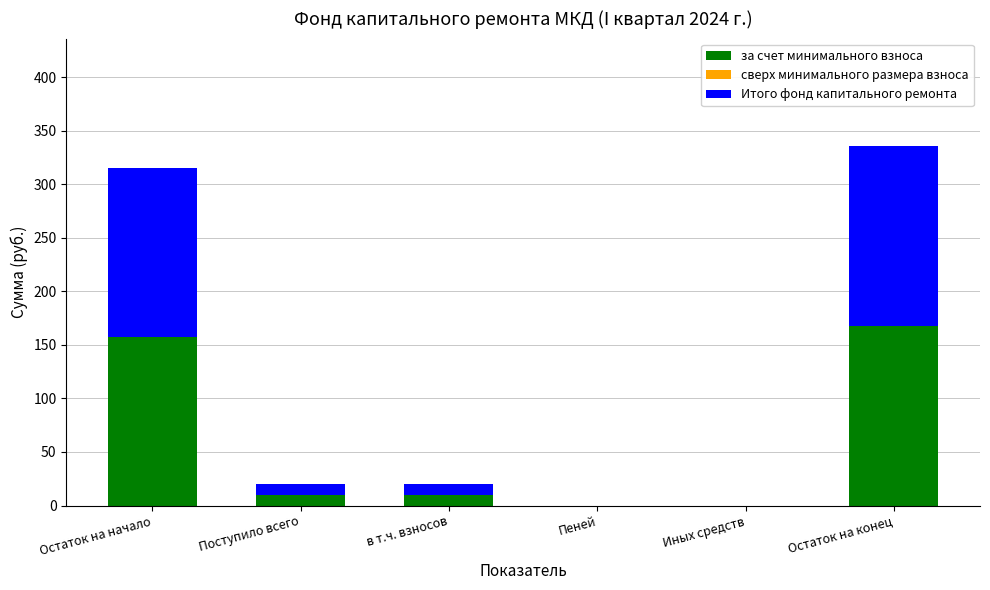

What is the sum of the за счет минимального взноса values at Пеней and в т.ч. взносов?

10.1